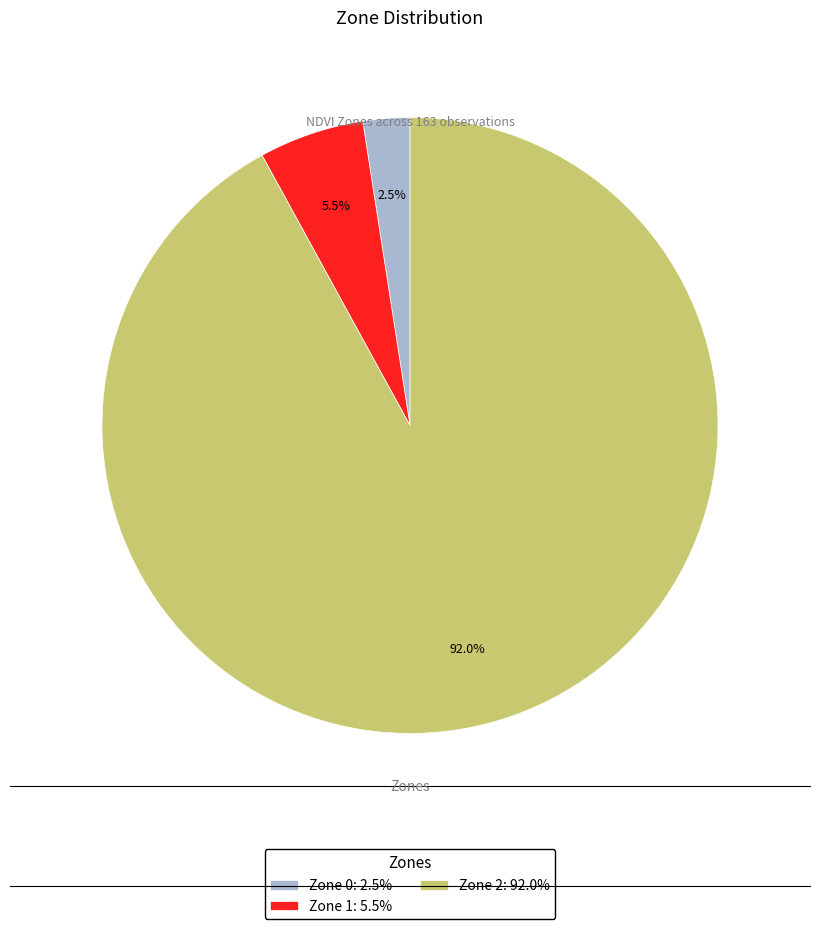

How many slices are in this pie chart?

3